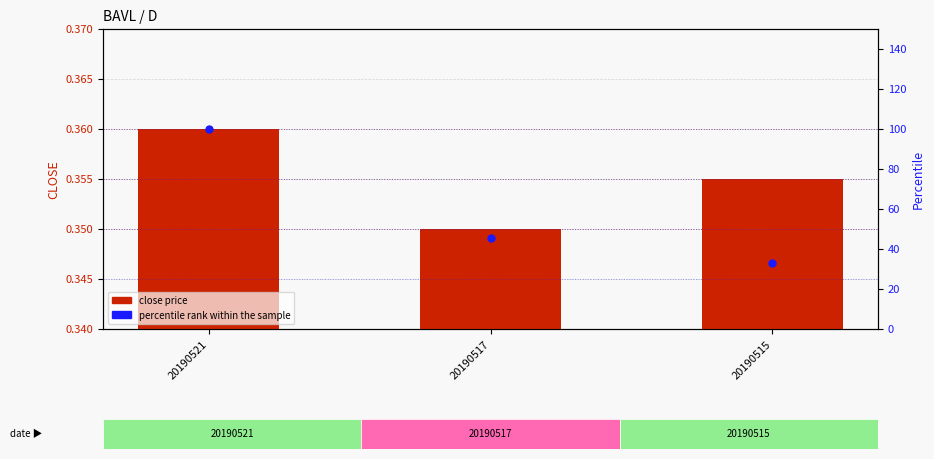

At how many categories does at least one series exceed 25?

3